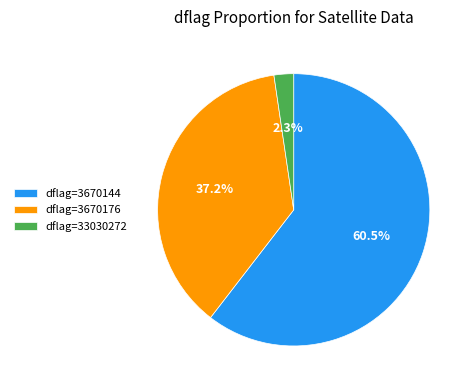

Which slice represents more than half of the pie?

dflag=3670144